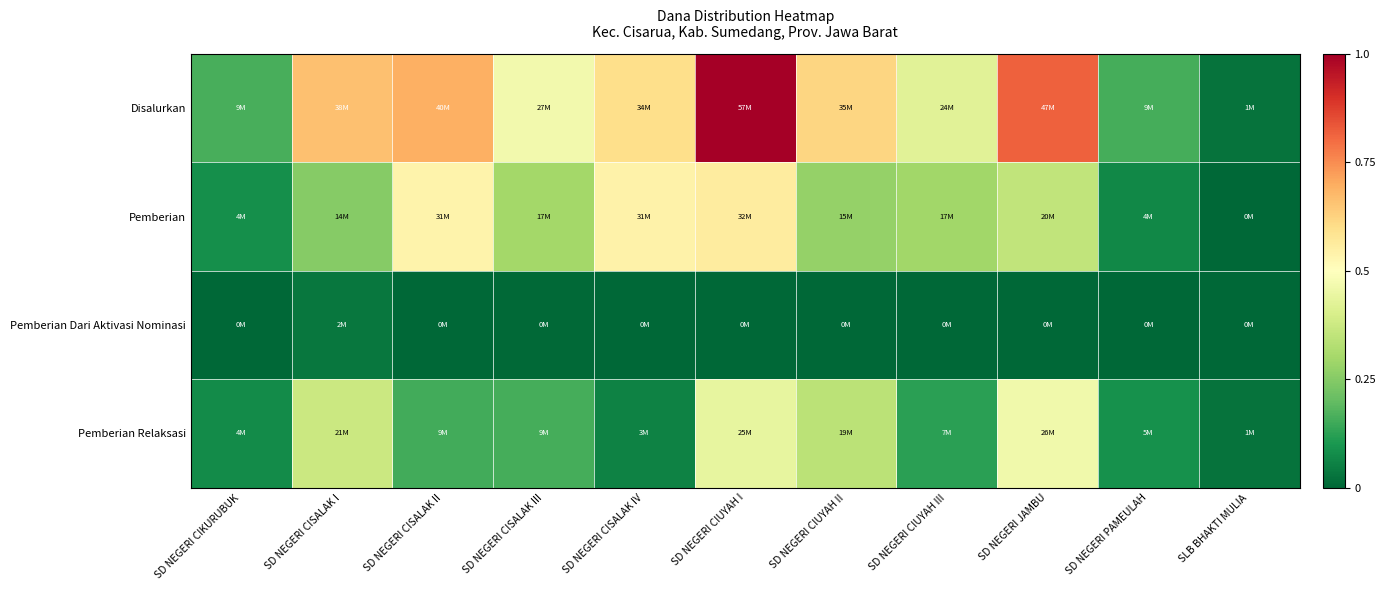

Reading left to right, transcribe all the data shown in this chart.

Disalurkan: SD NEGERI CIKURUBUK=0.2	SD NEGERI CISALAK I=0.7	SD NEGERI CISALAK II=0.7	SD NEGERI CISALAK III=0.5	SD NEGERI CISALAK IV=0.6	SD NEGERI CIUYAH I=1.0	SD NEGERI CIUYAH II=0.6	SD NEGERI CIUYAH III=0.4	SD NEGERI JAMBU=0.8	SD NEGERI PAMEULAH=0.2	SLB BHAKTI MULIA=0.0
Pemberian: SD NEGERI CIKURUBUK=0.1	SD NEGERI CISALAK I=0.3	SD NEGERI CISALAK II=0.5	SD NEGERI CISALAK III=0.3	SD NEGERI CISALAK IV=0.5	SD NEGERI CIUYAH I=0.6	SD NEGERI CIUYAH II=0.3	SD NEGERI CIUYAH III=0.3	SD NEGERI JAMBU=0.4	SD NEGERI PAMEULAH=0.1	SLB BHAKTI MULIA=0.0
Pemberian Dari Aktivasi Nominasi: SD NEGERI CIKURUBUK=0.0	SD NEGERI CISALAK I=0.0	SD NEGERI CISALAK II=0.0	SD NEGERI CISALAK III=0.0	SD NEGERI CISALAK IV=0.0	SD NEGERI CIUYAH I=0.0	SD NEGERI CIUYAH II=0.0	SD NEGERI CIUYAH III=0.0	SD NEGERI JAMBU=0.0	SD NEGERI PAMEULAH=0.0	SLB BHAKTI MULIA=0.0
Pemberian Relaksasi: SD NEGERI CIKURUBUK=0.1	SD NEGERI CISALAK I=0.4	SD NEGERI CISALAK II=0.2	SD NEGERI CISALAK III=0.2	SD NEGERI CISALAK IV=0.1	SD NEGERI CIUYAH I=0.4	SD NEGERI CIUYAH II=0.3	SD NEGERI CIUYAH III=0.1	SD NEGERI JAMBU=0.5	SD NEGERI PAMEULAH=0.1	SLB BHAKTI MULIA=0.0